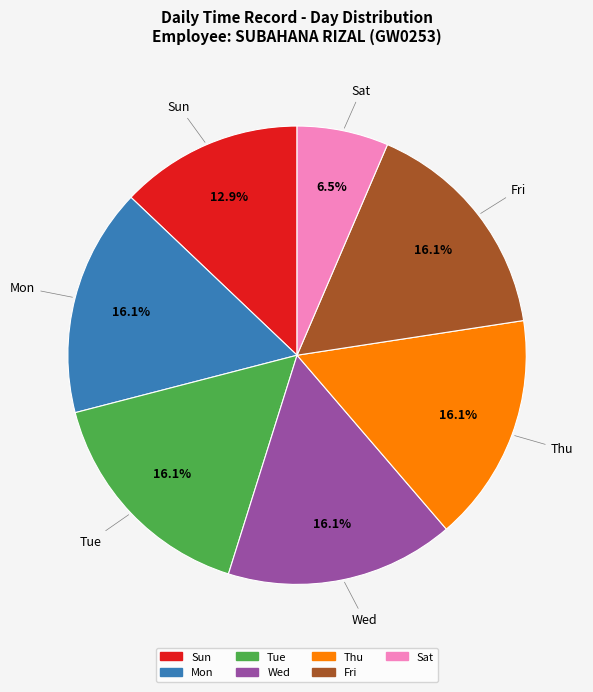

How many segments does this pie chart have?

7